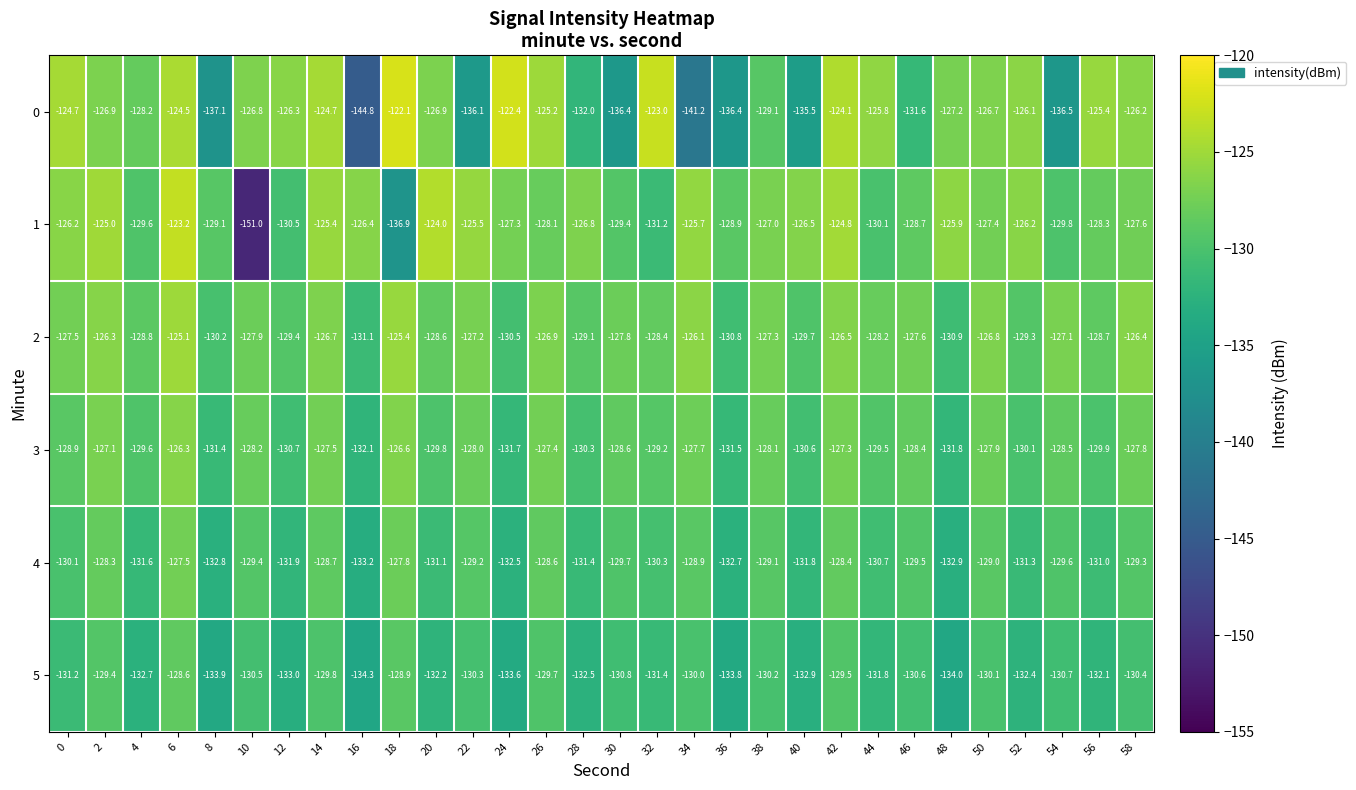

What is the lowest value of the 1 series?

-151.0